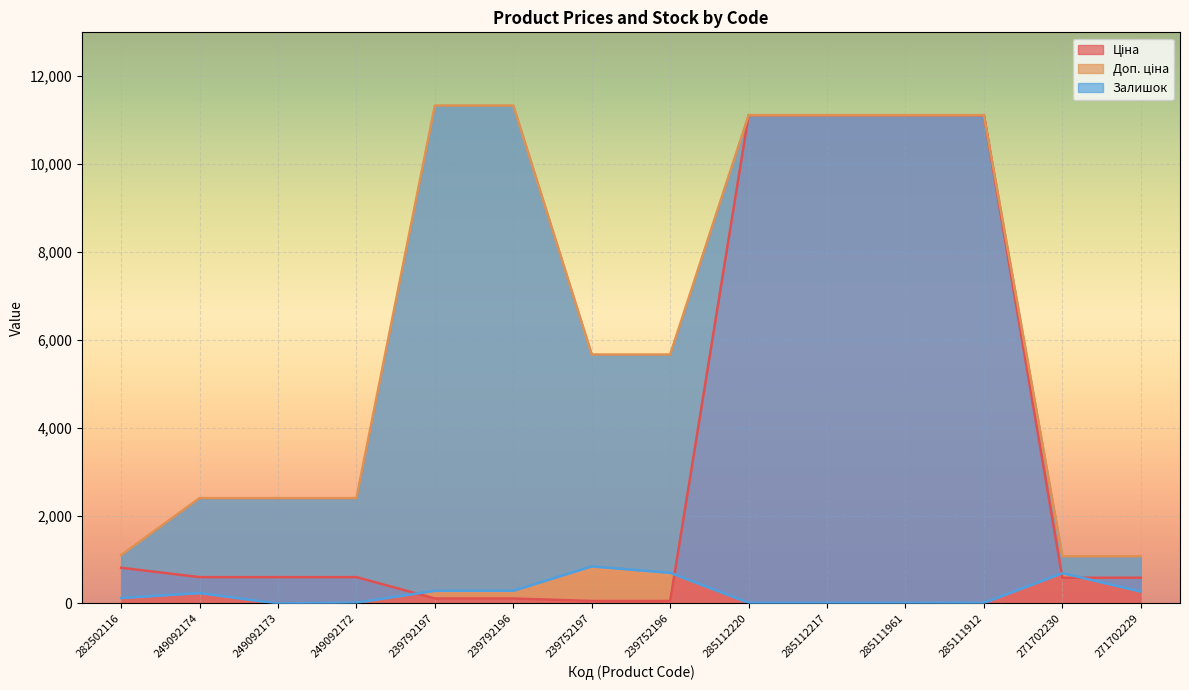

How many lines are shown in the chart?

3